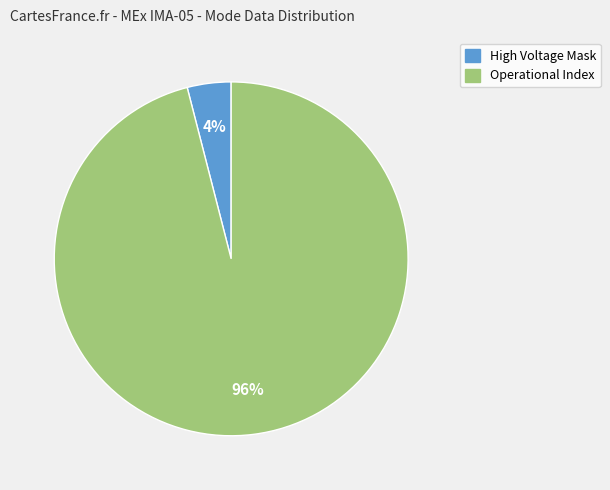

Does any single category account for the majority?

Yes